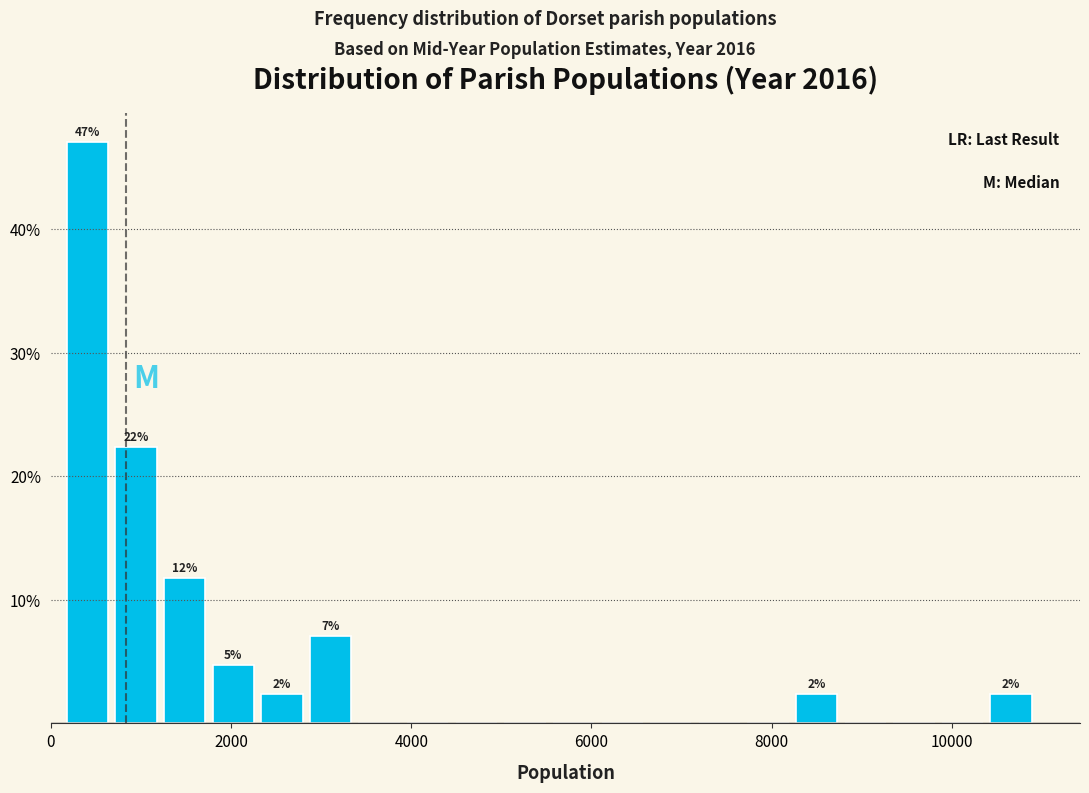

Around what value on the x-axis is the tallest bar? Give the approximate position of its centre, as read against the axis.

400